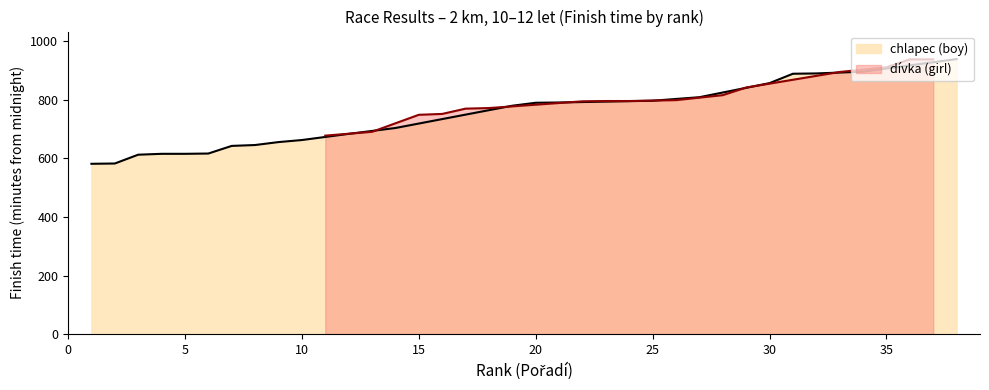

What is the maximum value for chlapec (boy)?

938